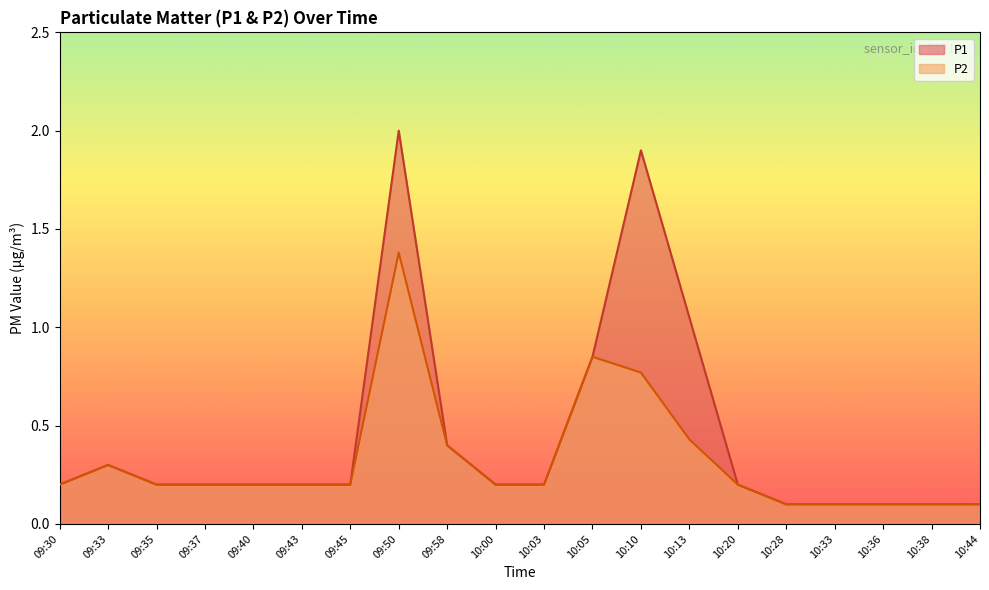

Which label corresponds to the smallest value in the chart?

10:28